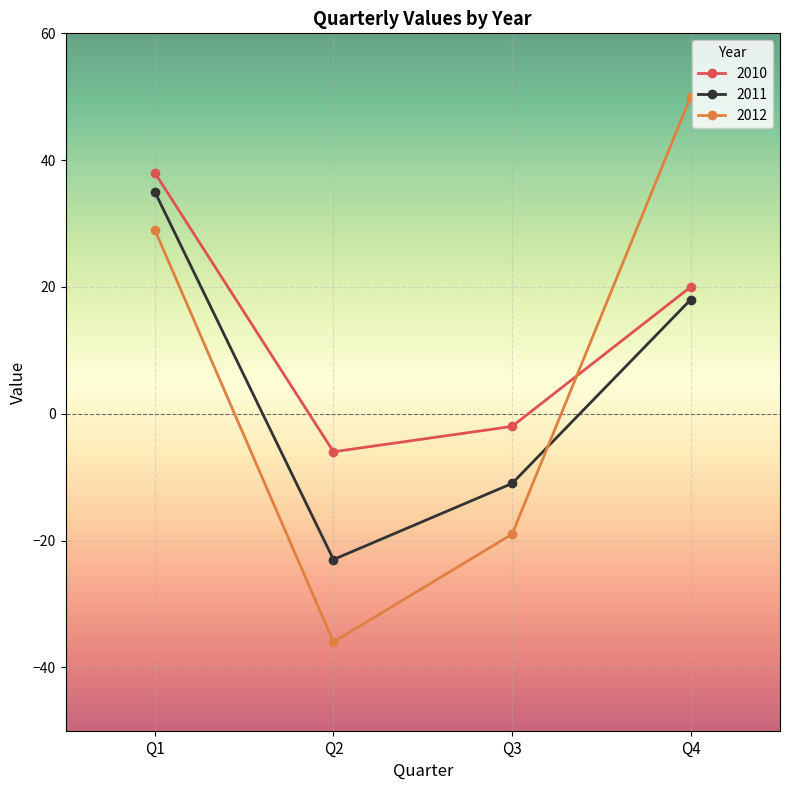

Is the value of 2012 at Q2 greater than the value of 2010 at Q1?

No